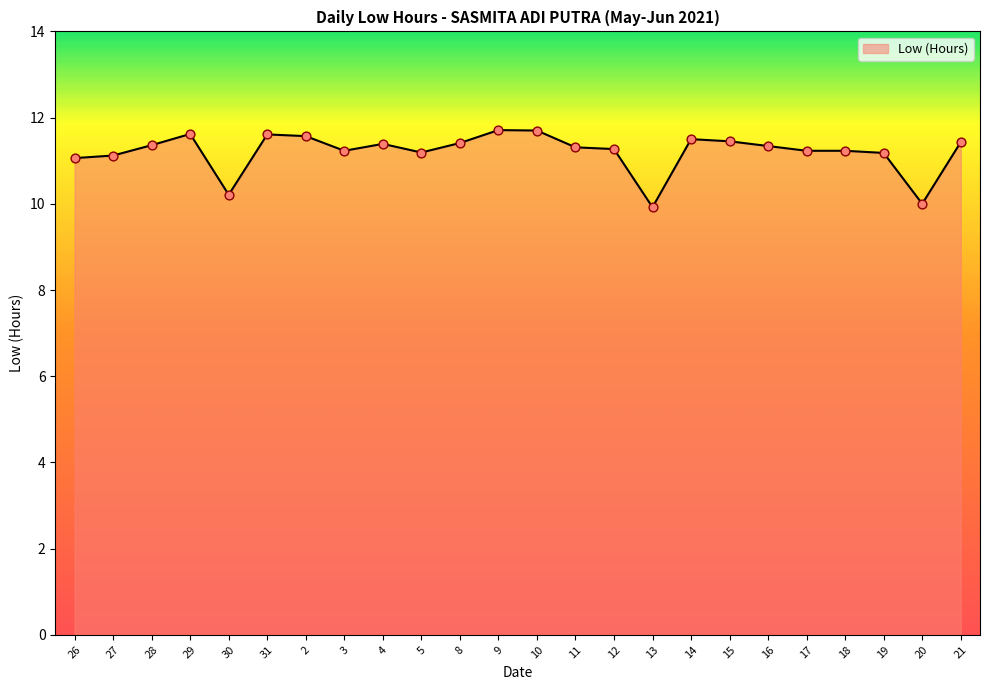

Between 9 and 27, which is larger?

9